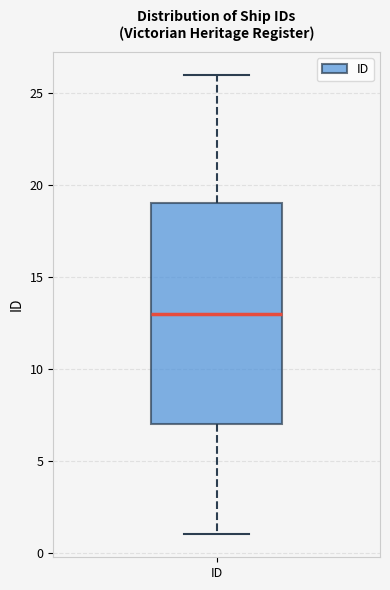

Read this box plot against the y-axis: the position of the median line, the range covered by the box, and the ends of both whiskers. The values are not printed on the chart, so give them approximately, as read against the axis.

median 13, box 7 to 19, whiskers 1 to 26